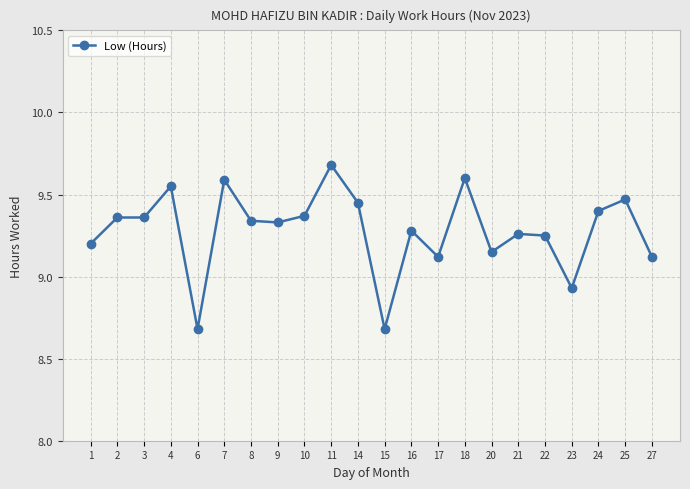

True or false: the data shows 5.9 at 22.

False